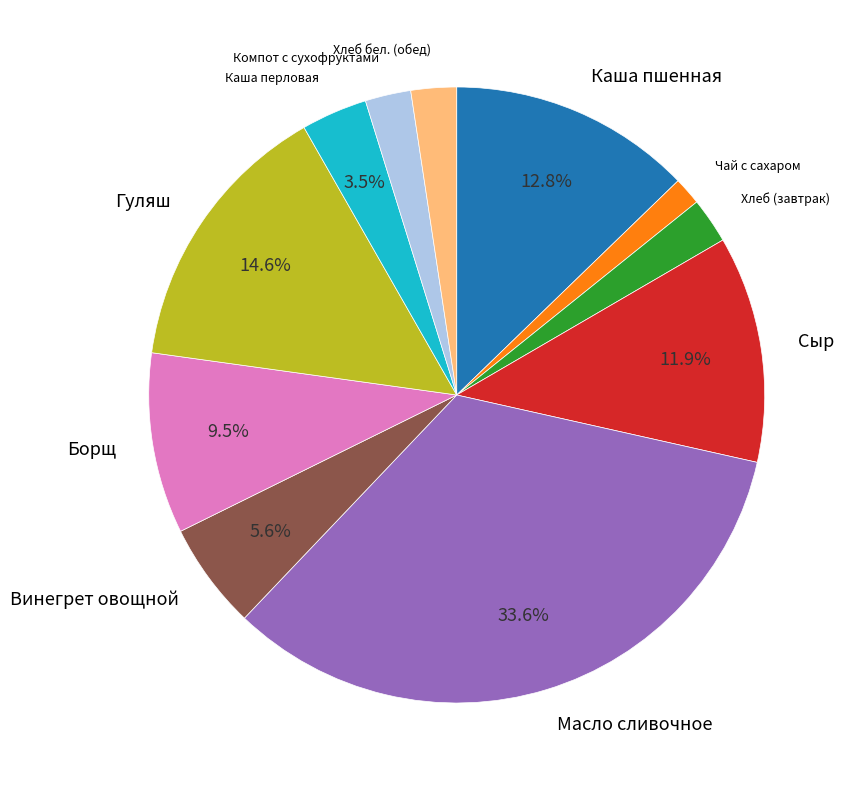

Is there a majority slice in this chart?

No